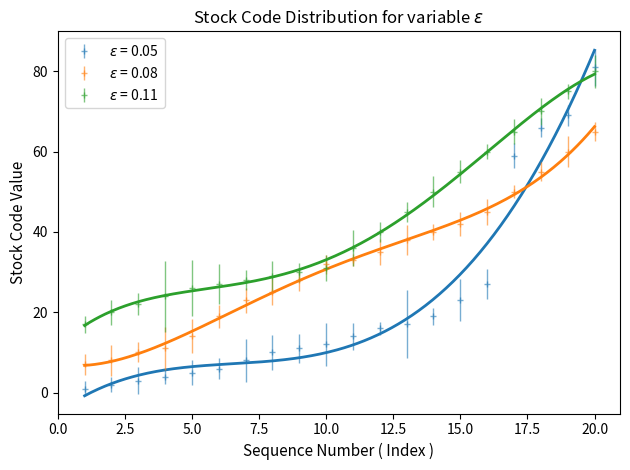

What is the sum of the e = 0.08 (+/-15%) values at 6 and 8?

44